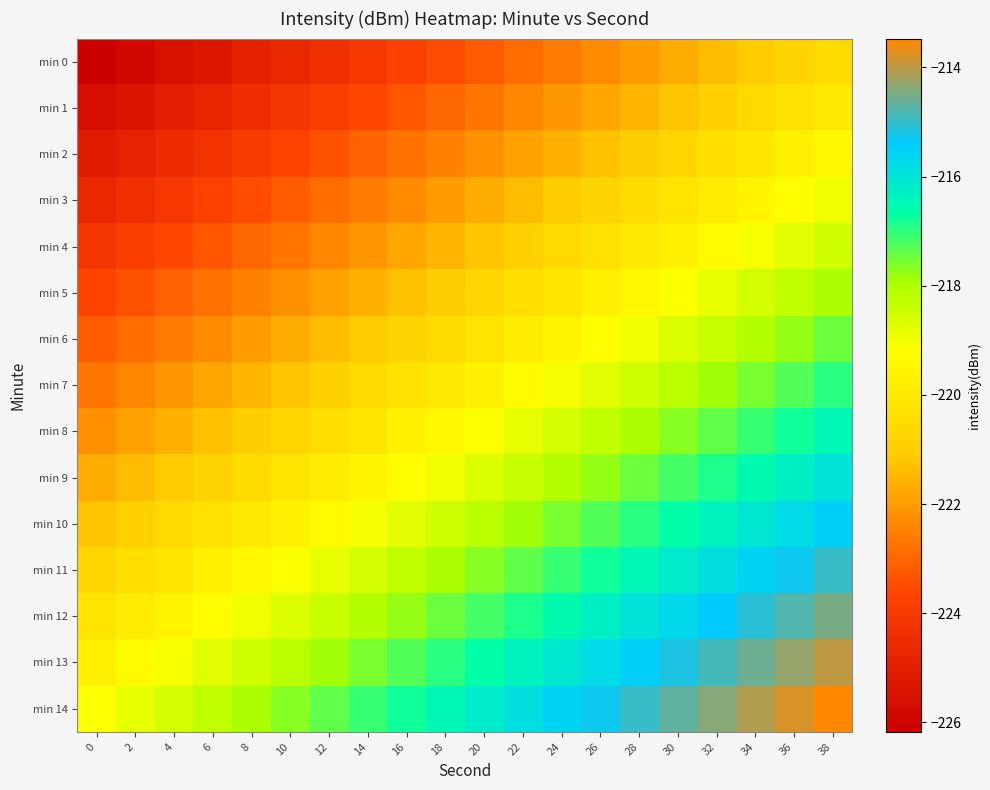

What is the spread (max minus min) of values at 30?

7.0